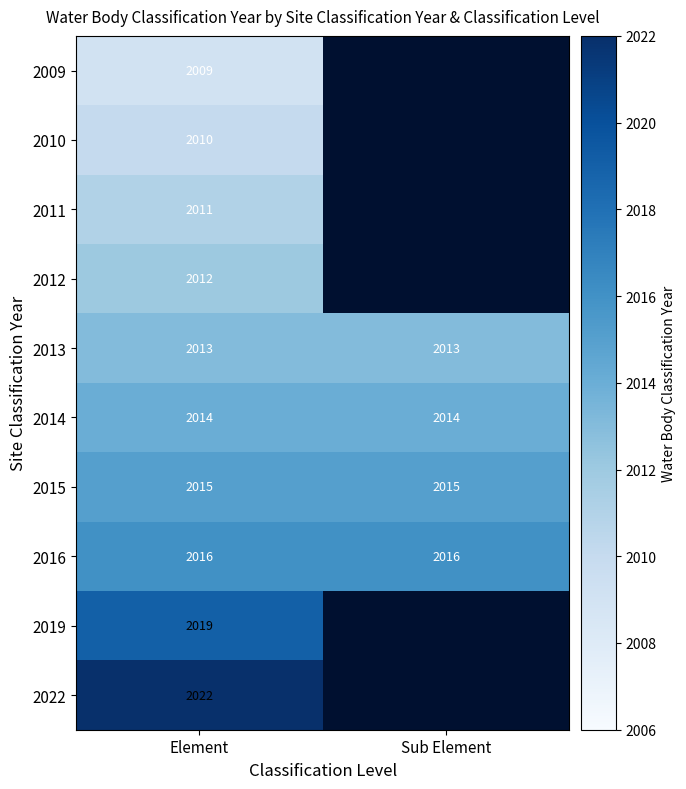

The value of 2022 at Element is 2022. True or false?

True